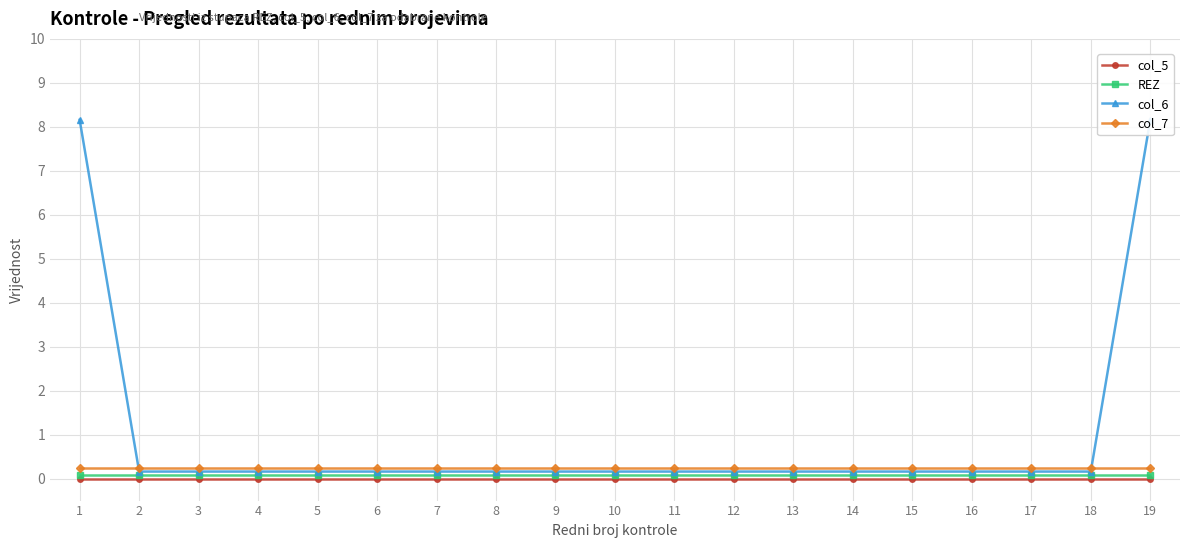

Rank the series by their maximum value, from lowest to highest.

col_5, REZ, col_7, col_6